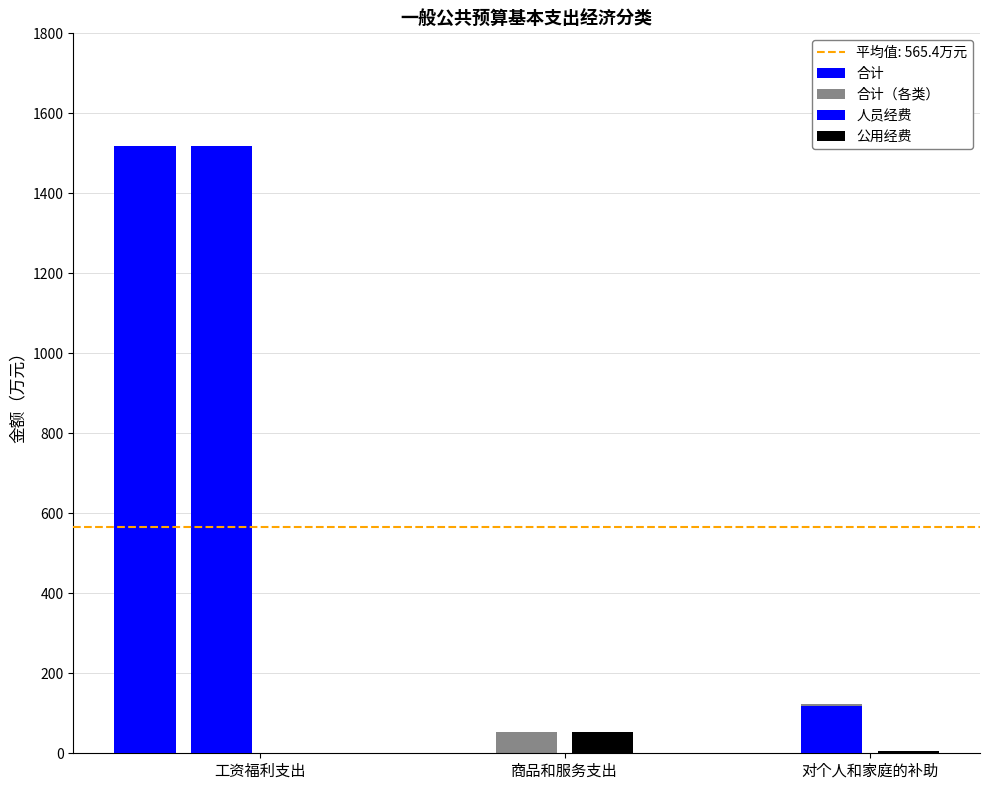

How many values exceed 123?

2